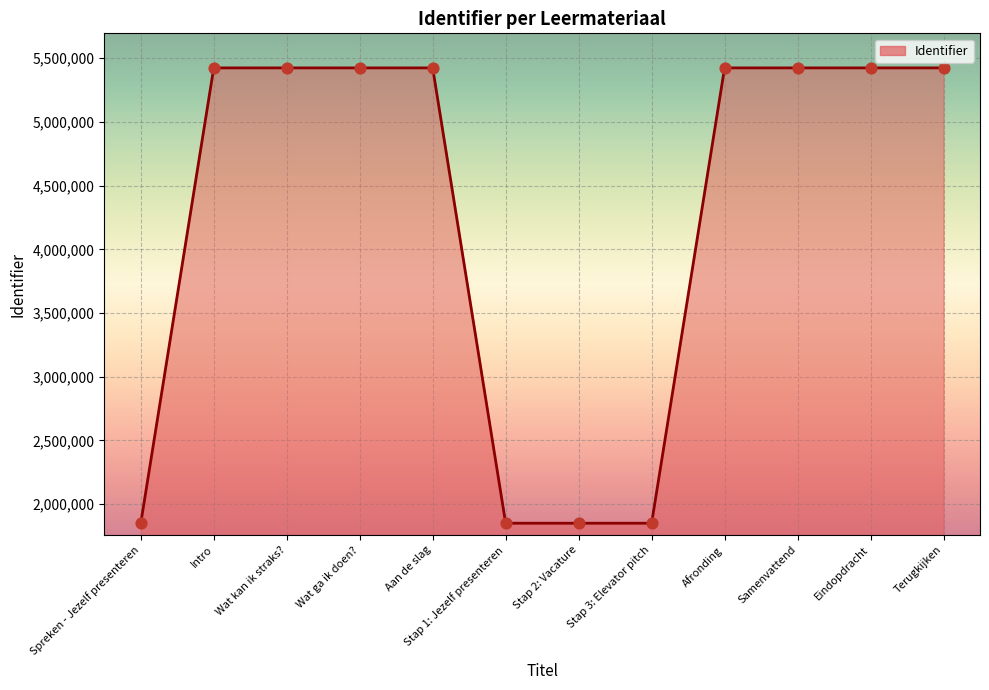

What is the greatest value displayed?

5424154